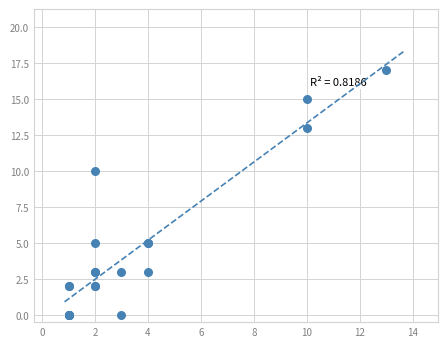

What Y value in the scatter plot is closest to 8?

10